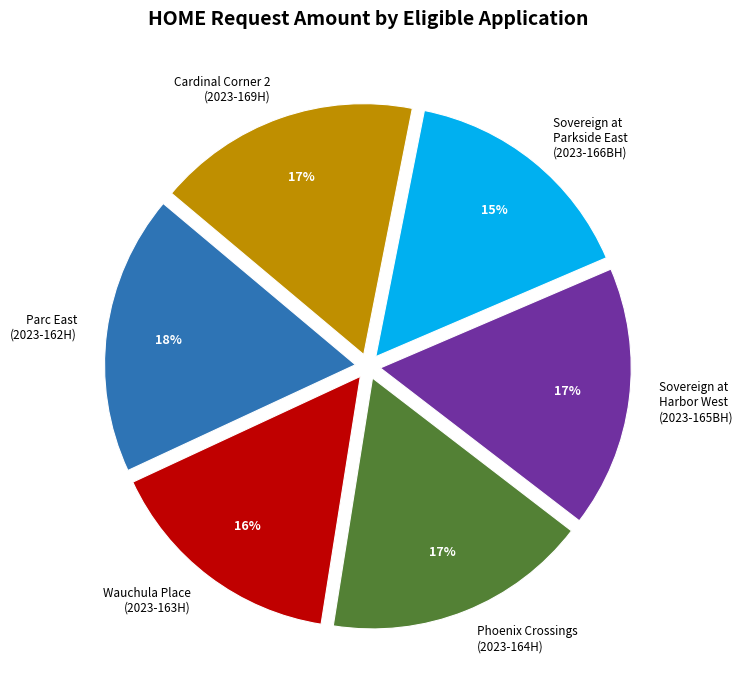

Is Sovereign at Parkside East (2023-166BH) the majority of the pie?

No